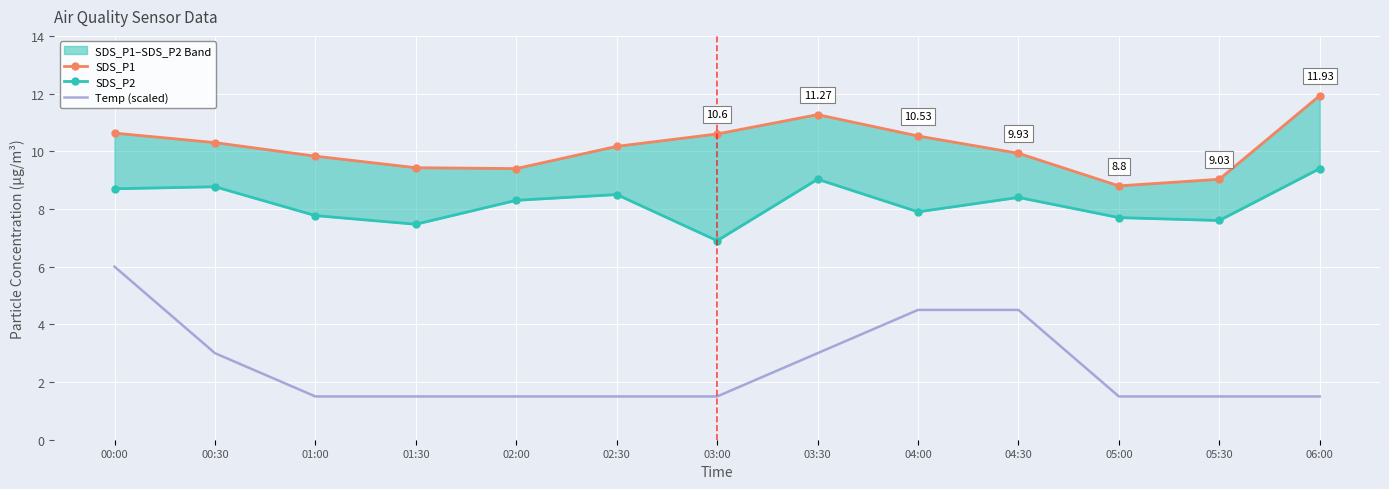

What is the sum of the Temp (scaled) values at 05:30 and 02:30?

3.0